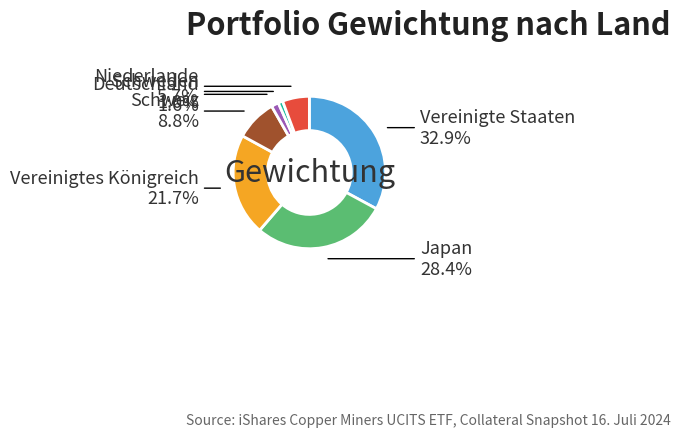

Do Schweiz and Japan together represent more than half of the pie?

No